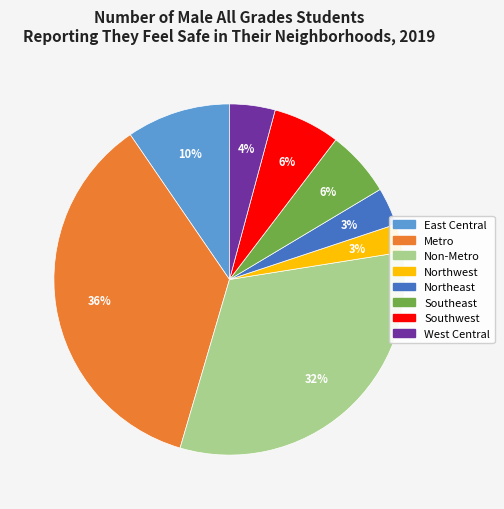

True or false: Non-Metro accounts for 32% of the total.

True